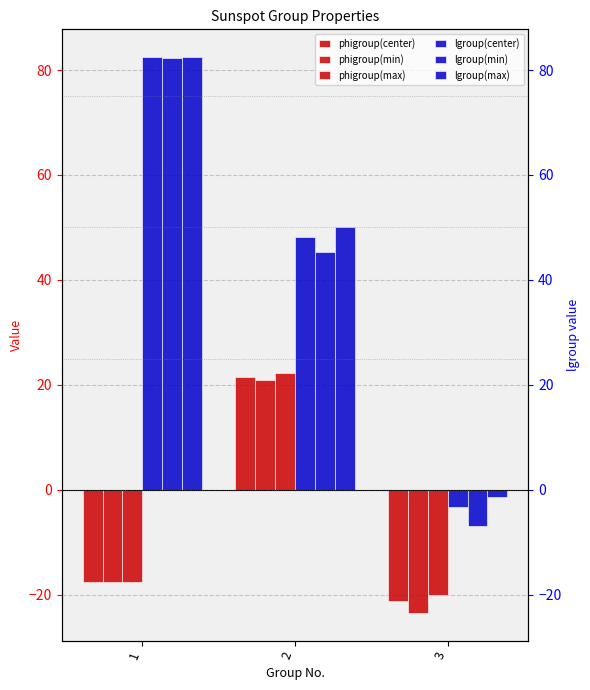

Which category has the highest value in the phigroup(min) series?

2